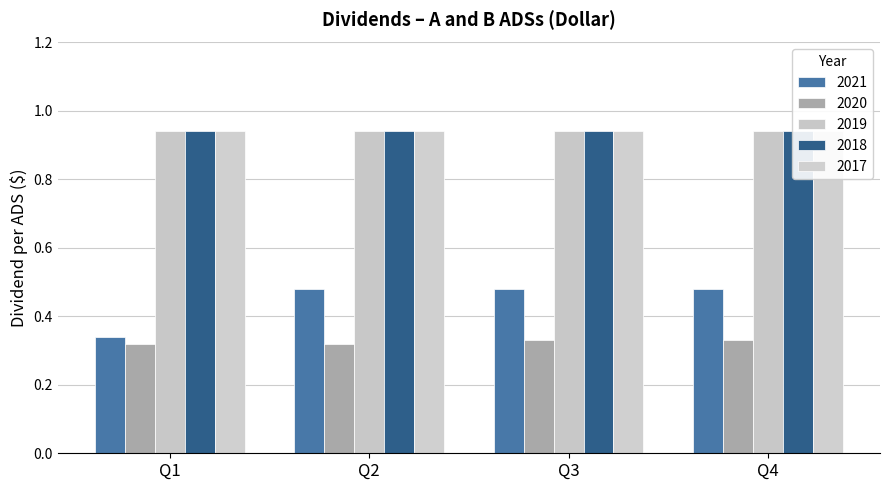

At which category is the sum across all series the highest?

Q3